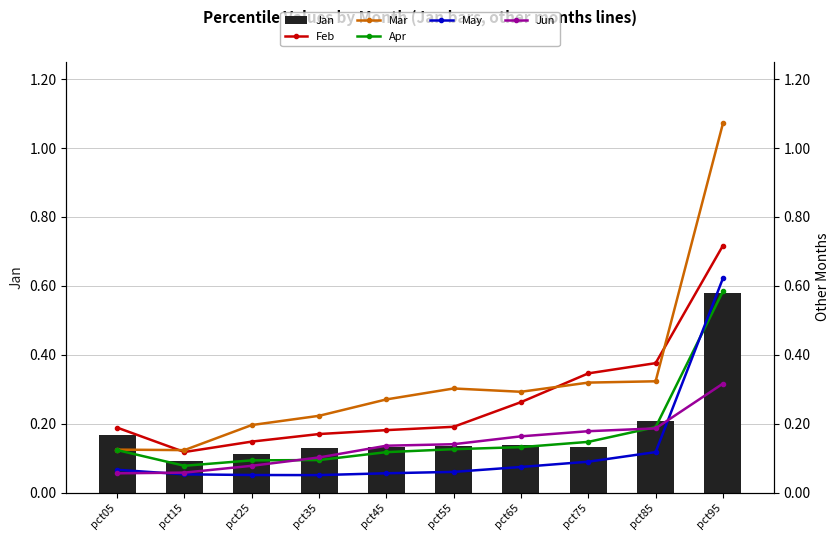

At which label is May closest to 0?

pct35